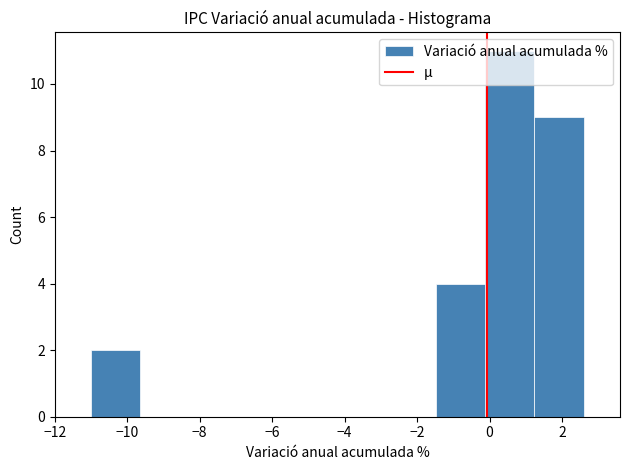

Reading left to right, transcribe this chart: for each bar, give the range it covers on the x-axis and its height. Neither the bar edges nor the heights are printed on the chart, so give them approximately, as read against the axes.

-11.00 to -9.64: 2
-9.64 to -8.28: 0
-8.28 to -6.92: 0
-6.92 to -5.56: 0
-5.56 to -4.20: 0
-4.20 to -2.84: 0
-2.84 to -1.48: 0
-1.48 to -0.12: 4
-0.12 to 1.24: 11
1.24 to 2.60: 9